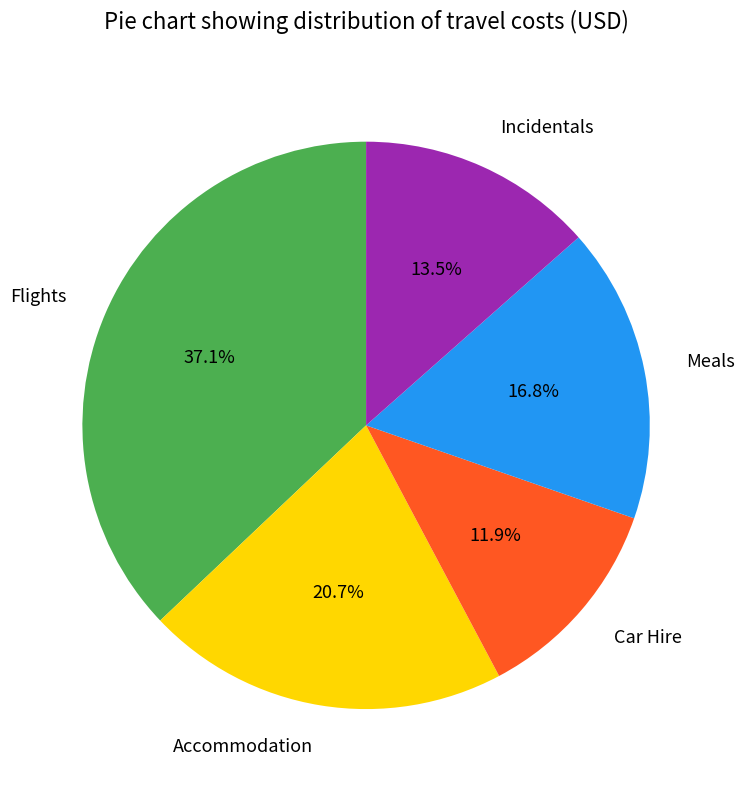

True or false: Car Hire accounts for 12% of the total.

True